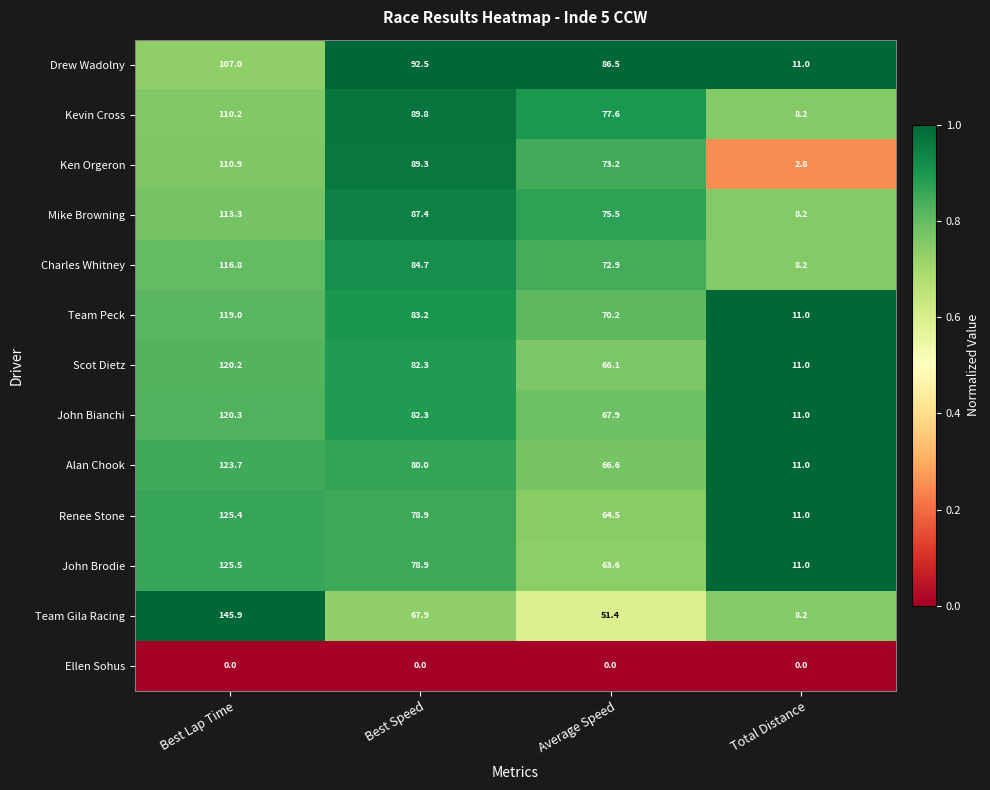

What is the greatest value displayed?

145.9